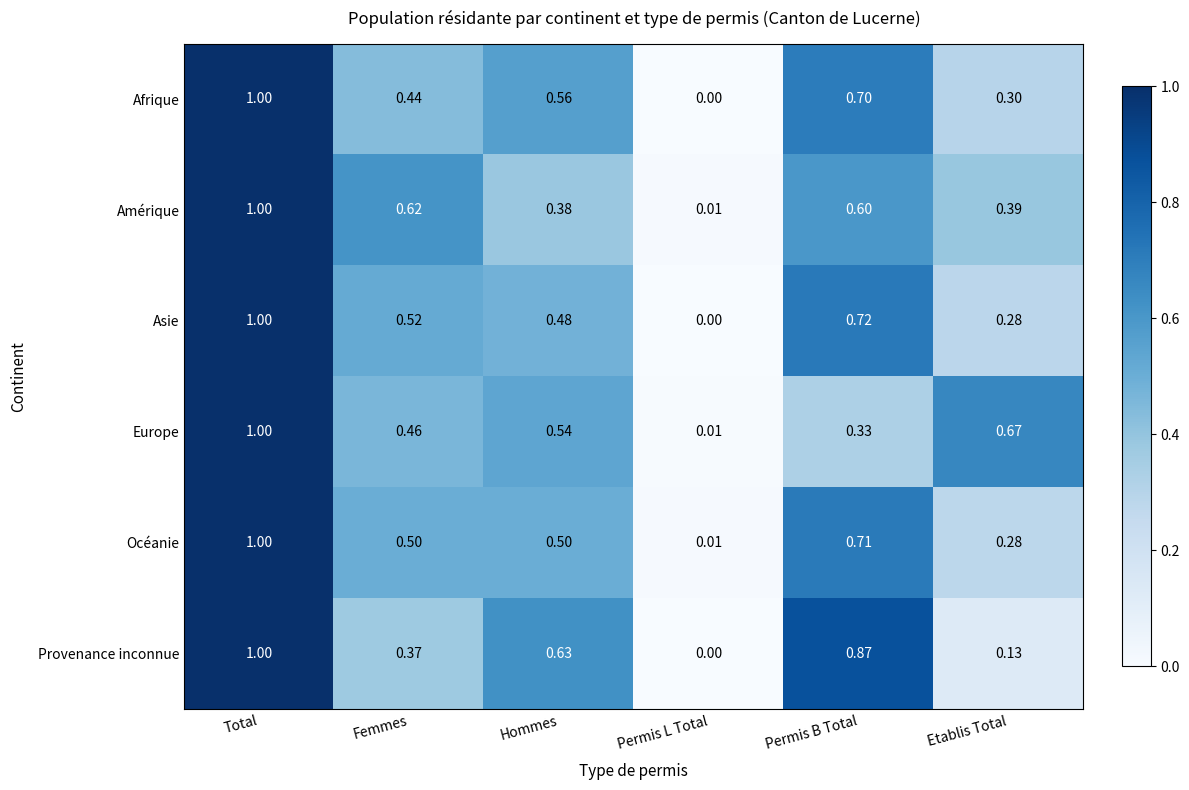

Between Total and Etablis Total, which series saw the biggest shift?

Provenance inconnue